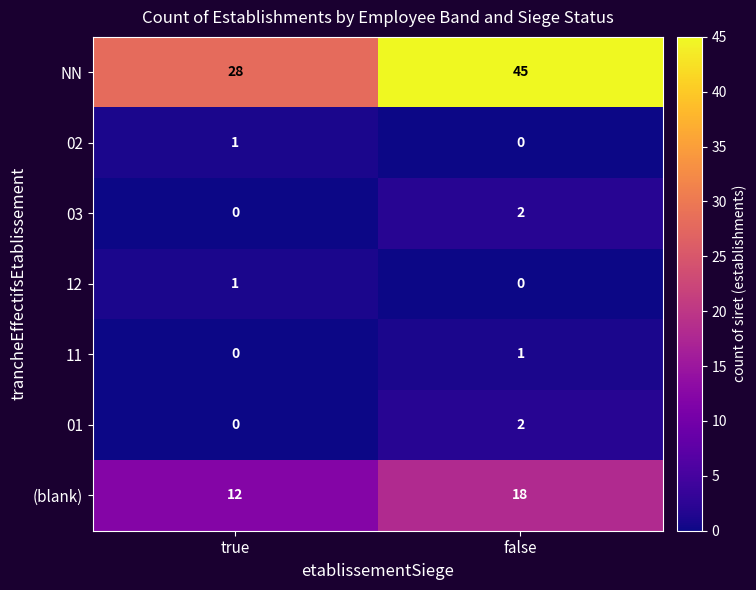

How many data points does each series have?

2